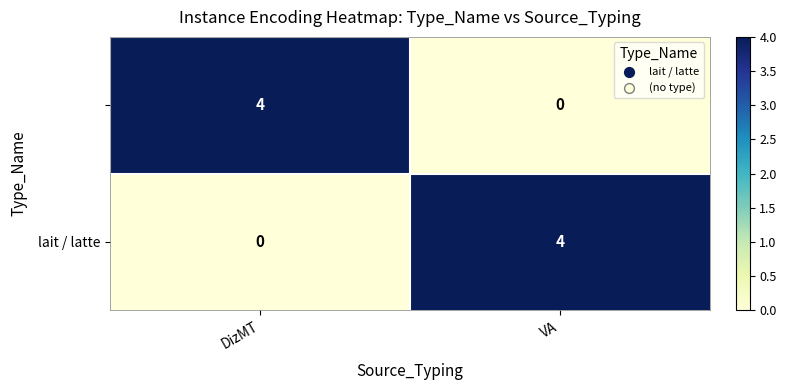

What is the maximum value shown in the chart?

4